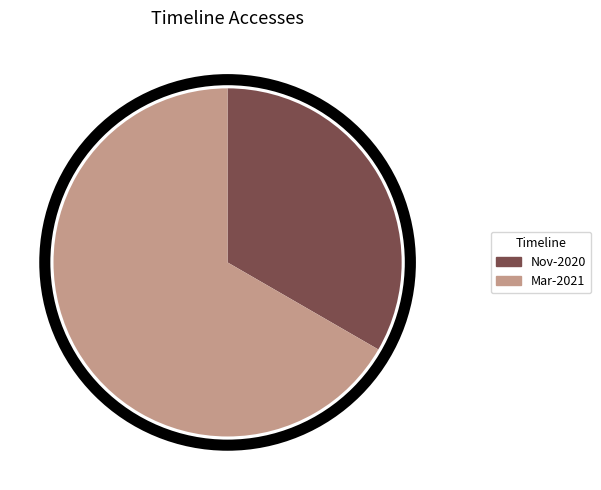

Which slice is the smallest?

Nov-2020